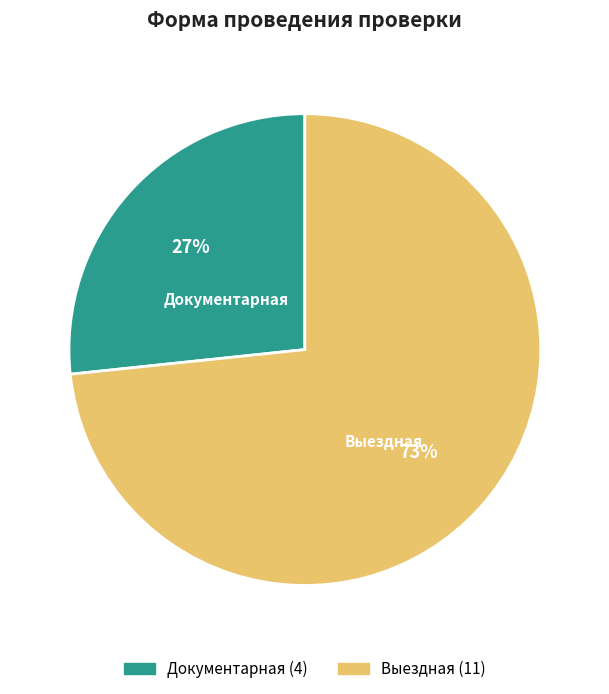

To the nearest percent, what is the combined percentage of Выездная and Документарная?

100%